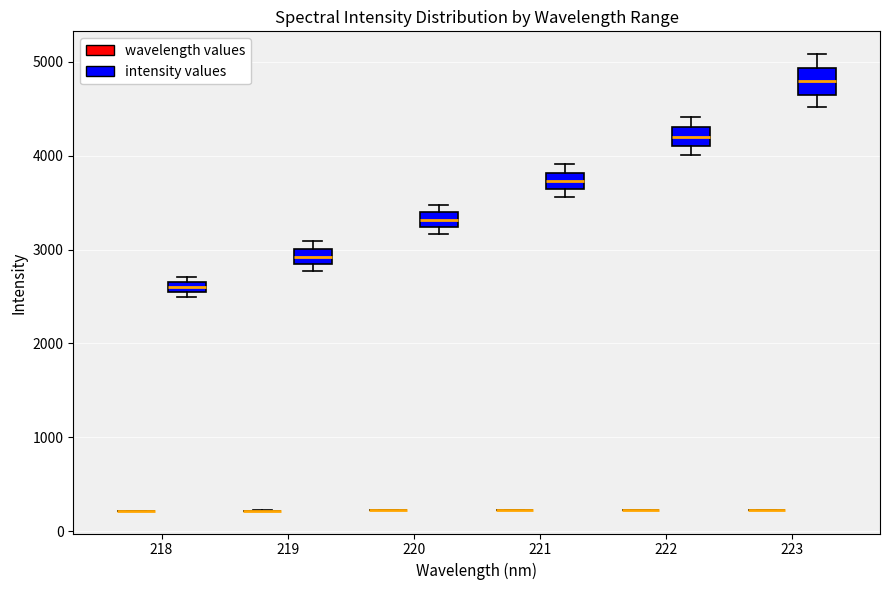

Where is the upper edge of the box for 222 (intensity values) on the y-axis? The values are not printed on the chart, so give them approximately, as read against the axis.

4300